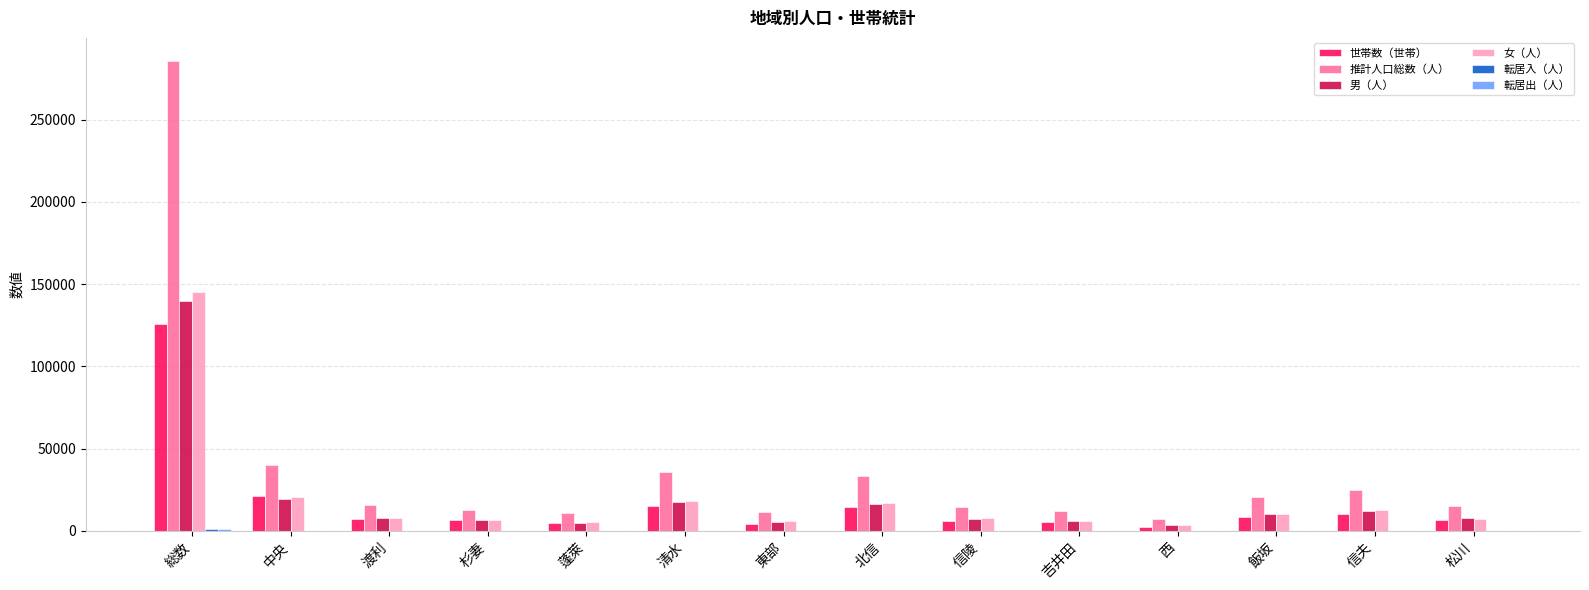

At which category does the chart reach its peak across all series?

総数